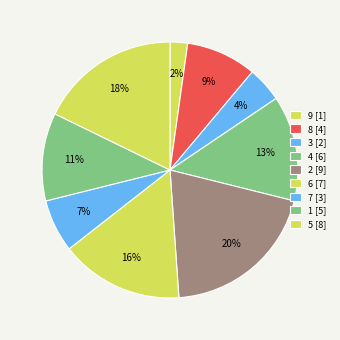

What is the smallest slice in the pie chart?

9